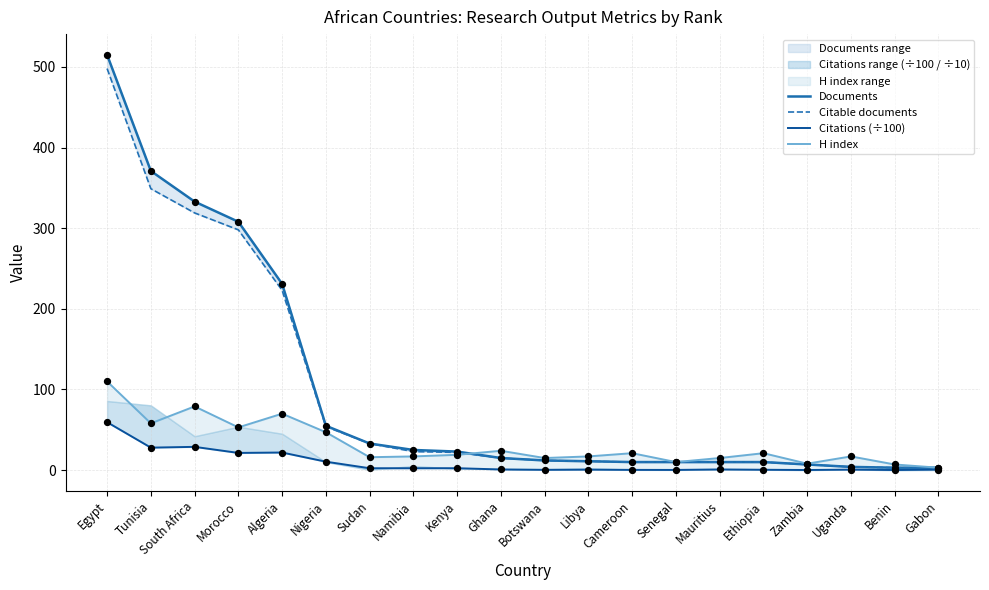

At which category is the sum across all series the highest?

Egypt